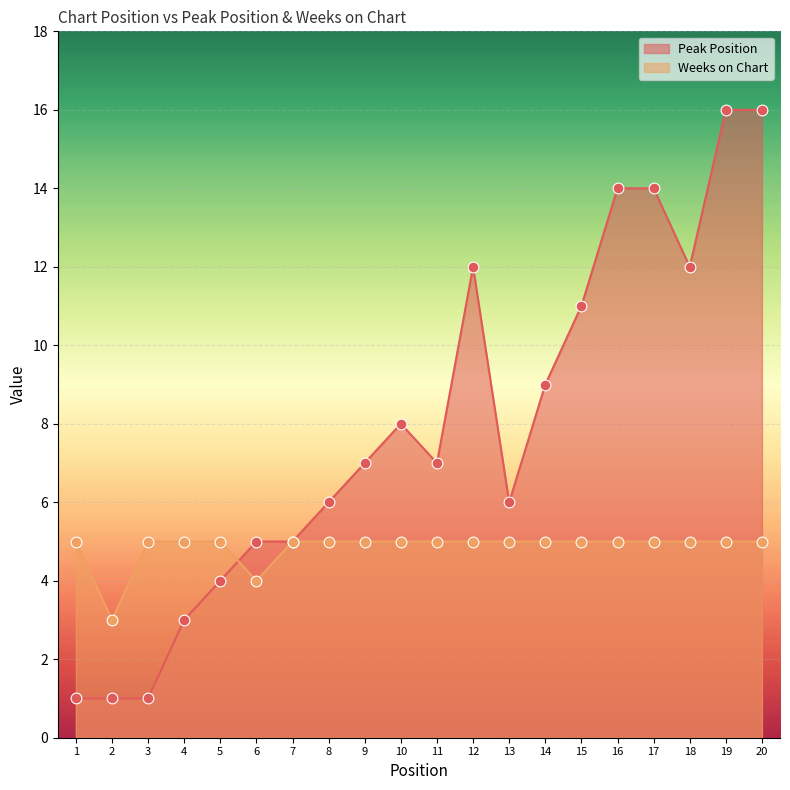

At how many categories does at least one series exceed 13?

4